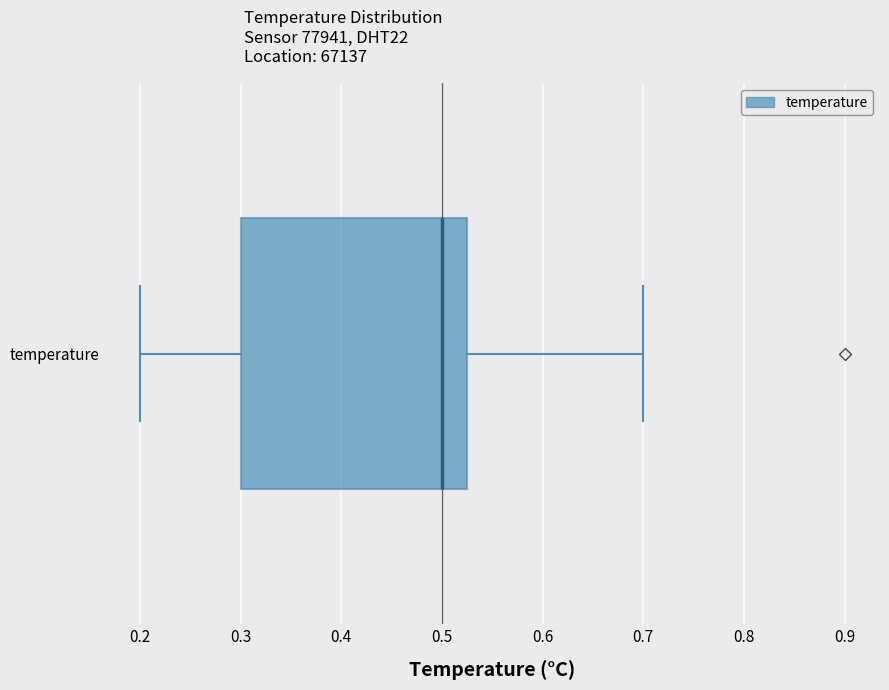

Transcribe this box plot: give where the median line is, the range the box spans, and where the two whiskers end, as read against the x-axis. The values are not printed on the chart, so give them approximately, as read against the axis.

median 0.50, box 0.30 to 0.53, whiskers 0.20 to 0.70